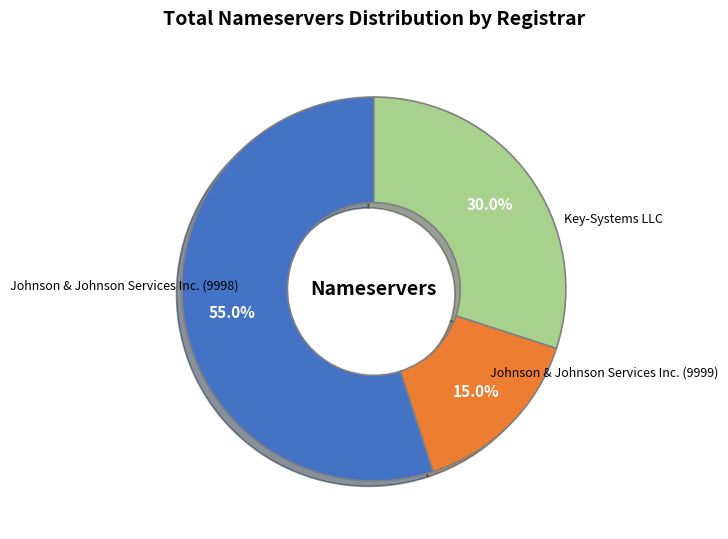

Which slice represents more than half of the pie?

Key-Systems LLC